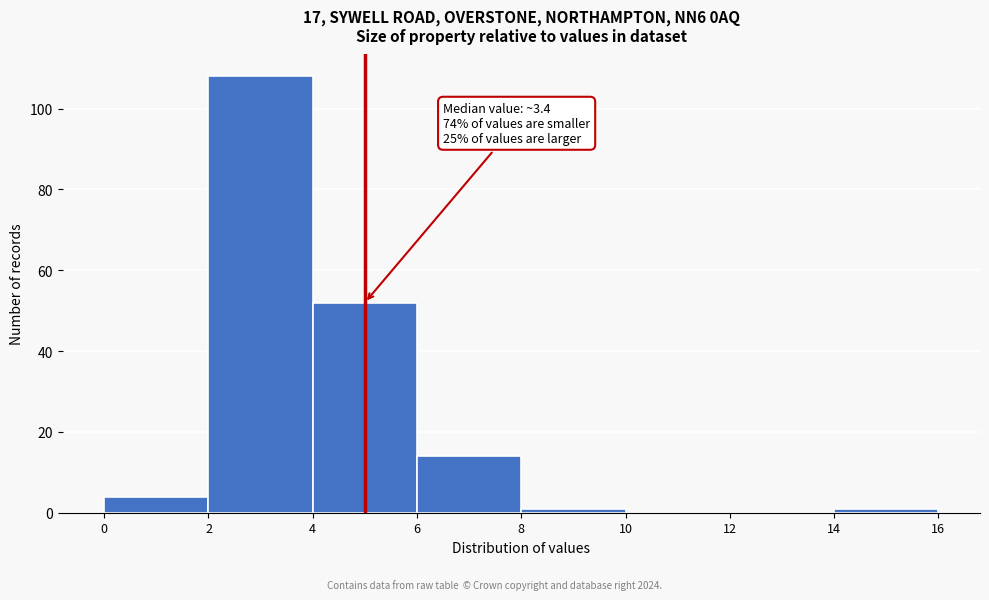

Which range on the x-axis has the tallest bar?

2 to 4